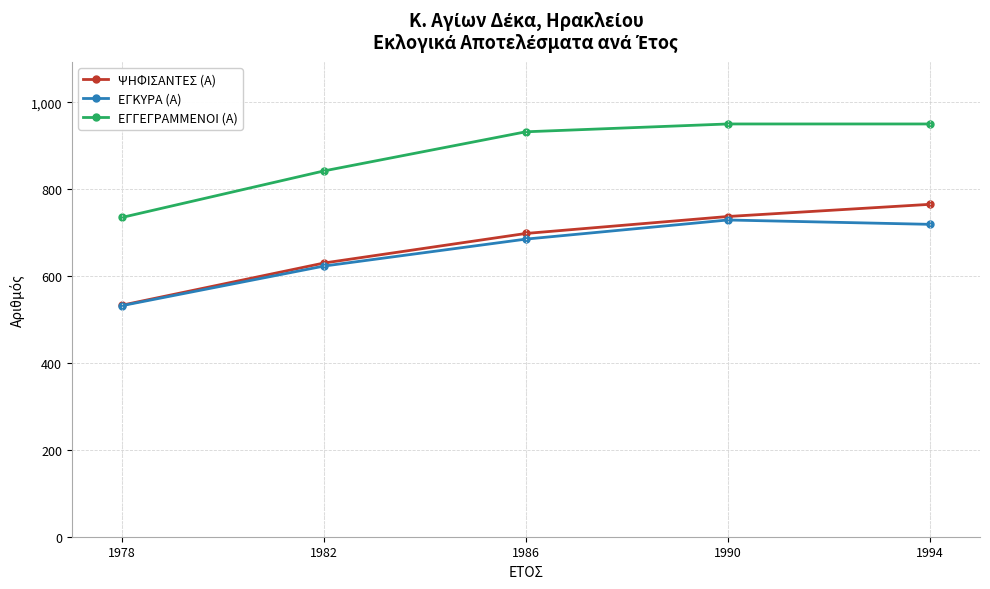

What is the difference between the maximum and minimum values in the ΕΓΚΥΡΑ (Α) series?

197